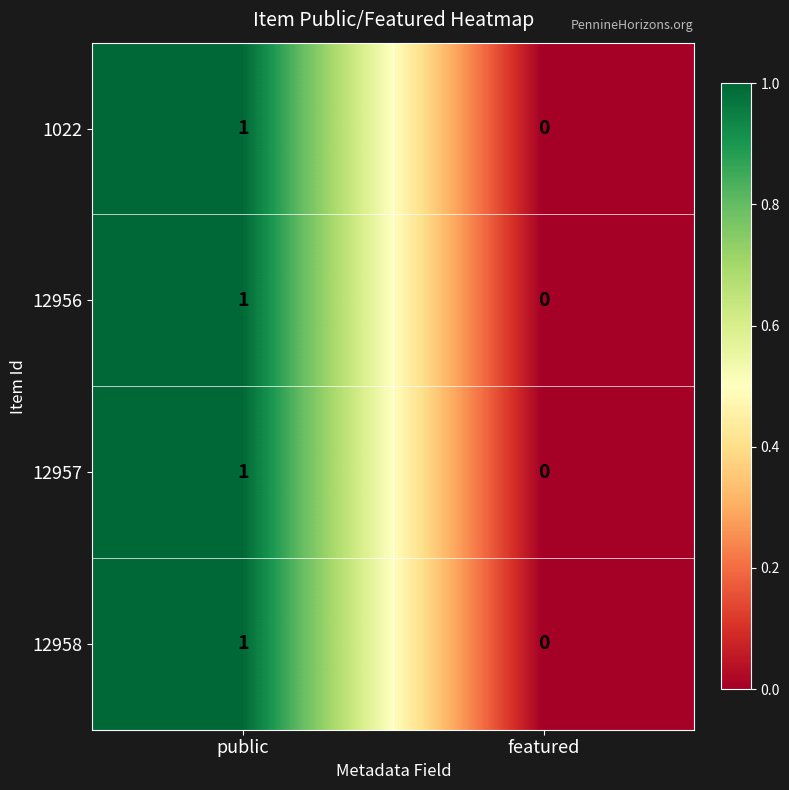

Reading right to left, extract all data points from this chart.

1022: 0	1
12956: 0	1
12957: 0	1
12958: 0	1